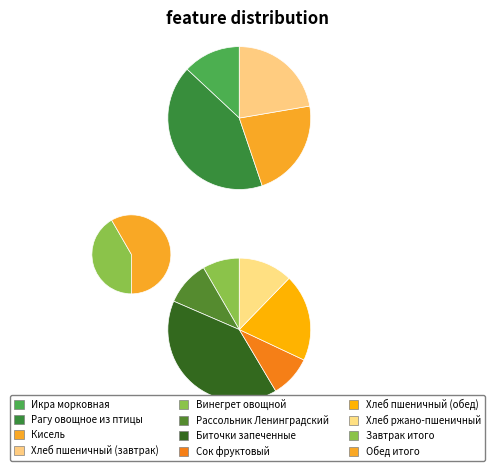

Is the sum of Сок фруктовый and Хлеб пшеничный (обед) greater than half?

No